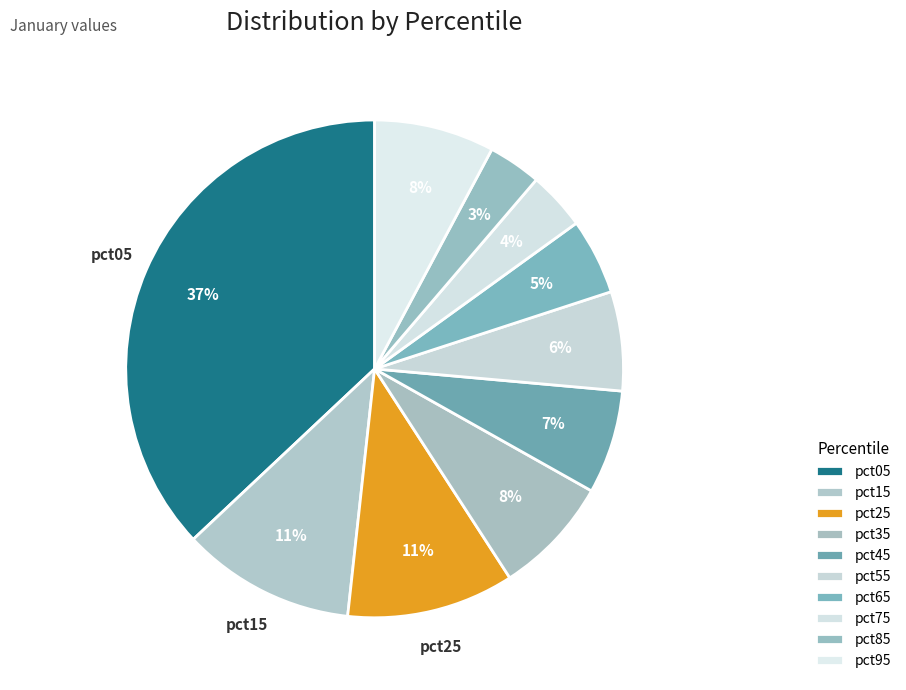

True or false: pct25 accounts for 11% of the total.

True